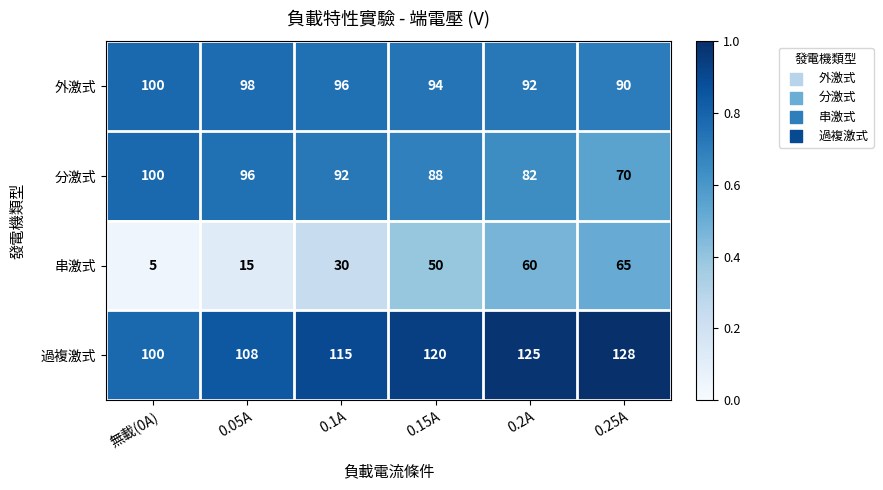

What is the maximum value shown in the chart?

128